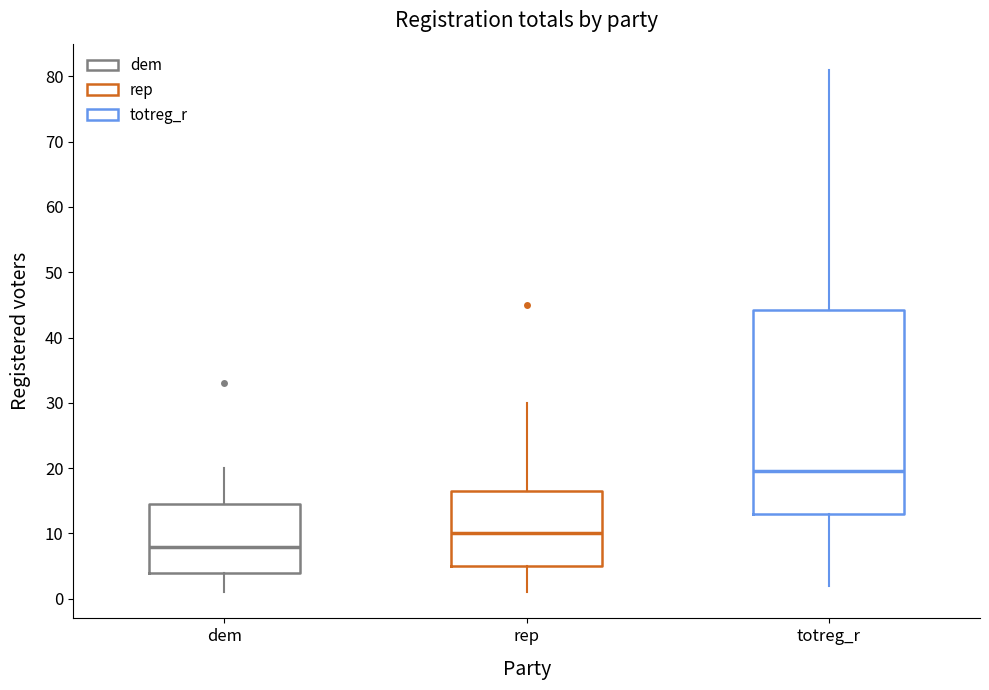

Reading left to right, read every box against the y-axis: the position of its median line, the range the box covers, and the ends of its whiskers. The values are not printed on the chart, so give them approximately, as read against the axis.

dem: median 8, box 4 to 15, whiskers 1 to 20
rep: median 10, box 5 to 17, whiskers 1 to 30
totreg_r: median 20, box 13 to 44, whiskers 2 to 81